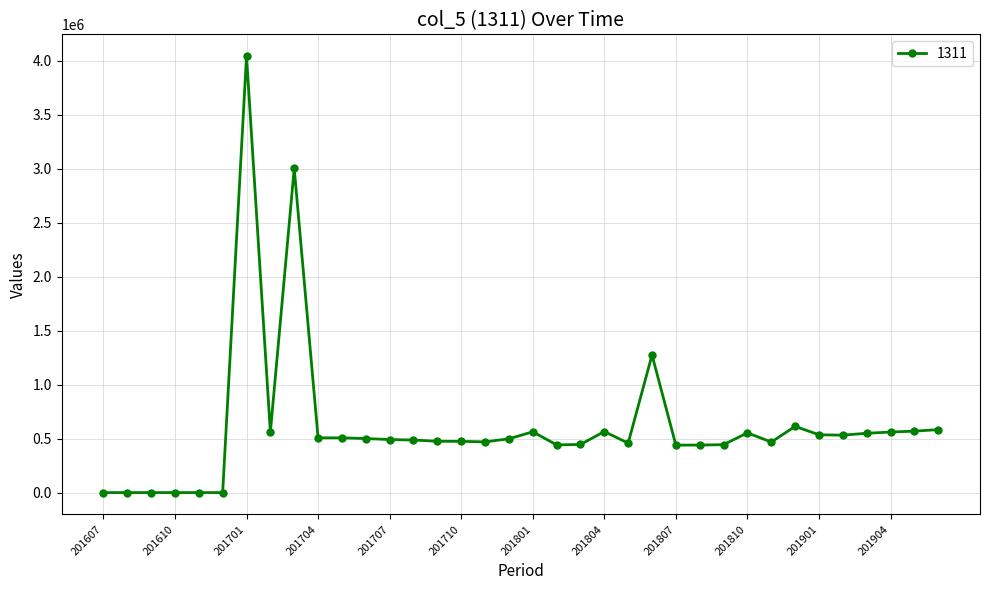

What is the value of the 36th point from the left?

582956.0